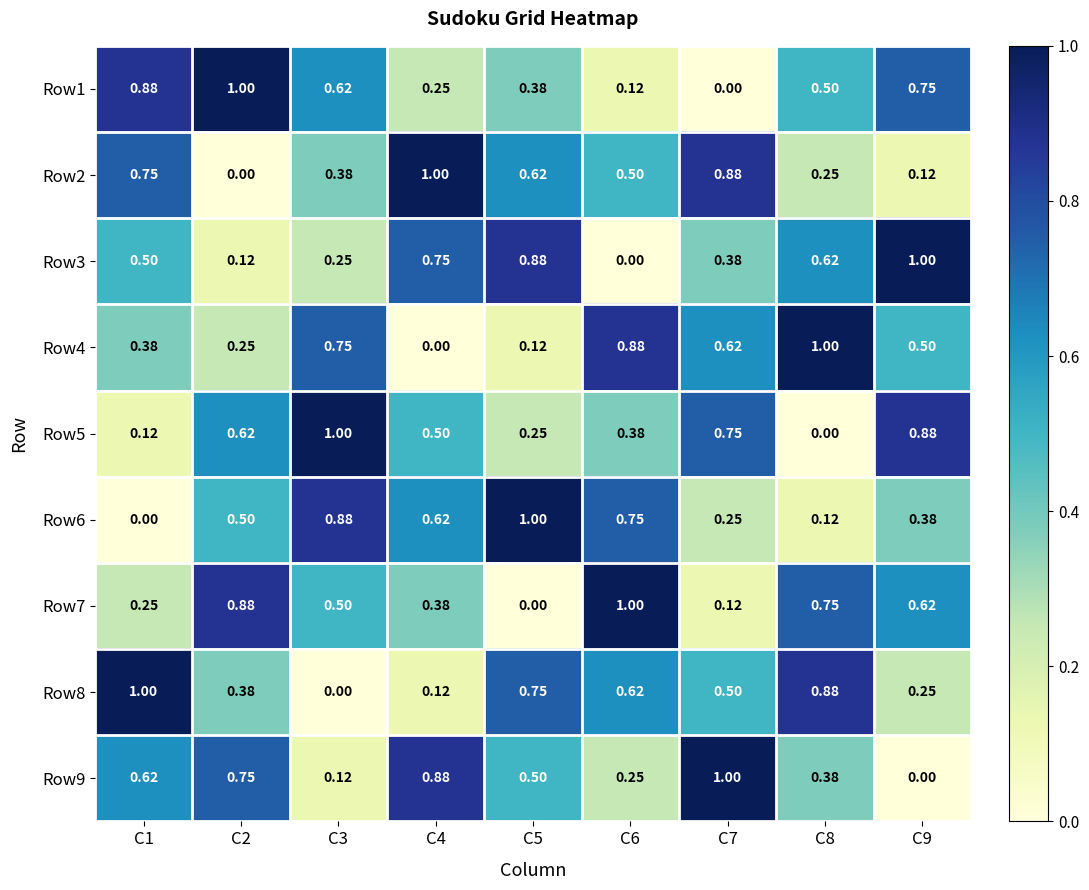

Reading left to right, what are all the values shown in this chart?

Row1: C1=0.9	C2=1.0	C3=0.6	C4=0.2	C5=0.4	C6=0.1	C7=0.0	C8=0.5	C9=0.8
Row2: C1=0.8	C2=0.0	C3=0.4	C4=1.0	C5=0.6	C6=0.5	C7=0.9	C8=0.2	C9=0.1
Row3: C1=0.5	C2=0.1	C3=0.2	C4=0.8	C5=0.9	C6=0.0	C7=0.4	C8=0.6	C9=1.0
Row4: C1=0.4	C2=0.2	C3=0.8	C4=0.0	C5=0.1	C6=0.9	C7=0.6	C8=1.0	C9=0.5
Row5: C1=0.1	C2=0.6	C3=1.0	C4=0.5	C5=0.2	C6=0.4	C7=0.8	C8=0.0	C9=0.9
Row6: C1=0.0	C2=0.5	C3=0.9	C4=0.6	C5=1.0	C6=0.8	C7=0.2	C8=0.1	C9=0.4
Row7: C1=0.2	C2=0.9	C3=0.5	C4=0.4	C5=0.0	C6=1.0	C7=0.1	C8=0.8	C9=0.6
Row8: C1=1.0	C2=0.4	C3=0.0	C4=0.1	C5=0.8	C6=0.6	C7=0.5	C8=0.9	C9=0.2
Row9: C1=0.6	C2=0.8	C3=0.1	C4=0.9	C5=0.5	C6=0.2	C7=1.0	C8=0.4	C9=0.0